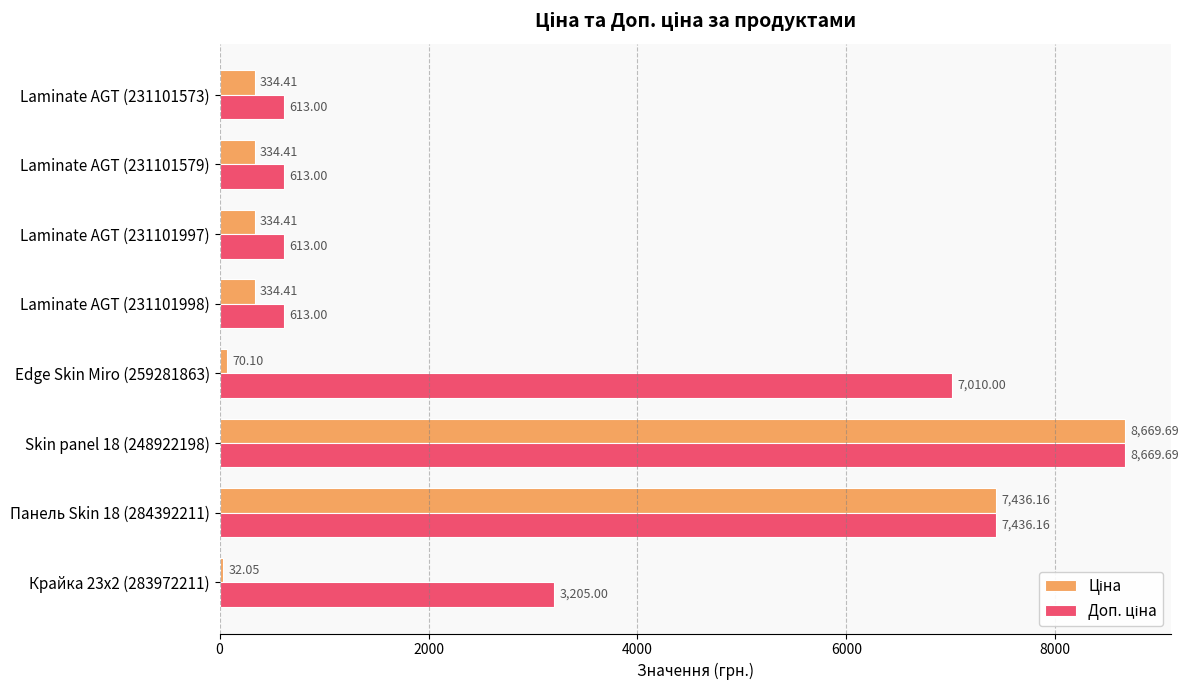

What is the difference between the highest and lowest values at Laminate AGT (231101998)?

278.6